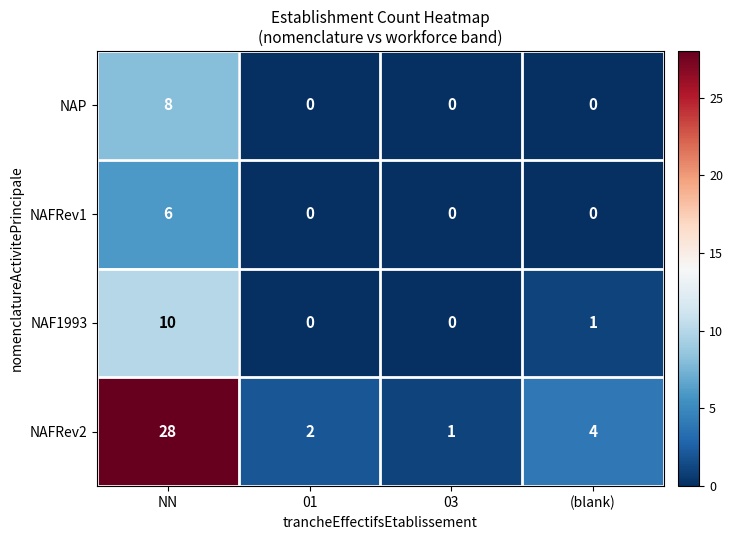

What is the spread (max minus min) of values at 01?

2